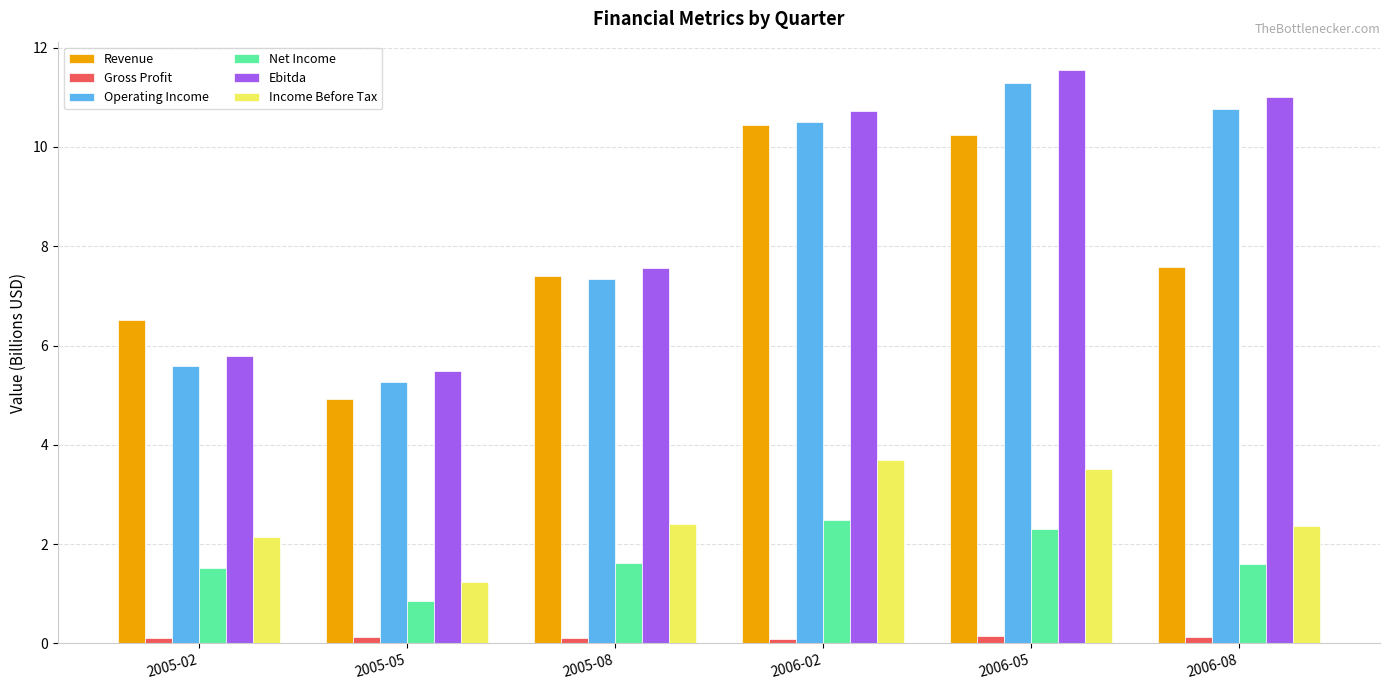

What position from the left is 2006-08?

6